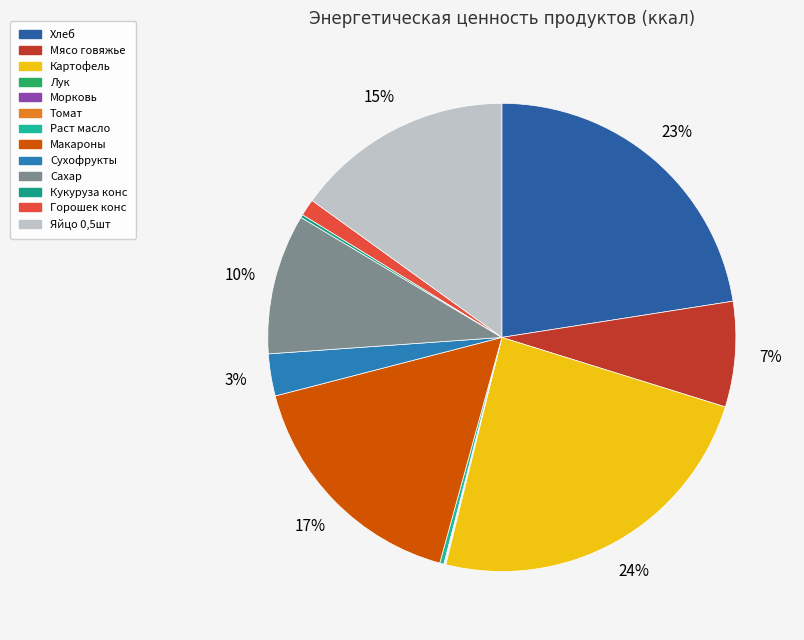

What is the change in value from Сухофрукты to Кукуруза конс?

-27.7